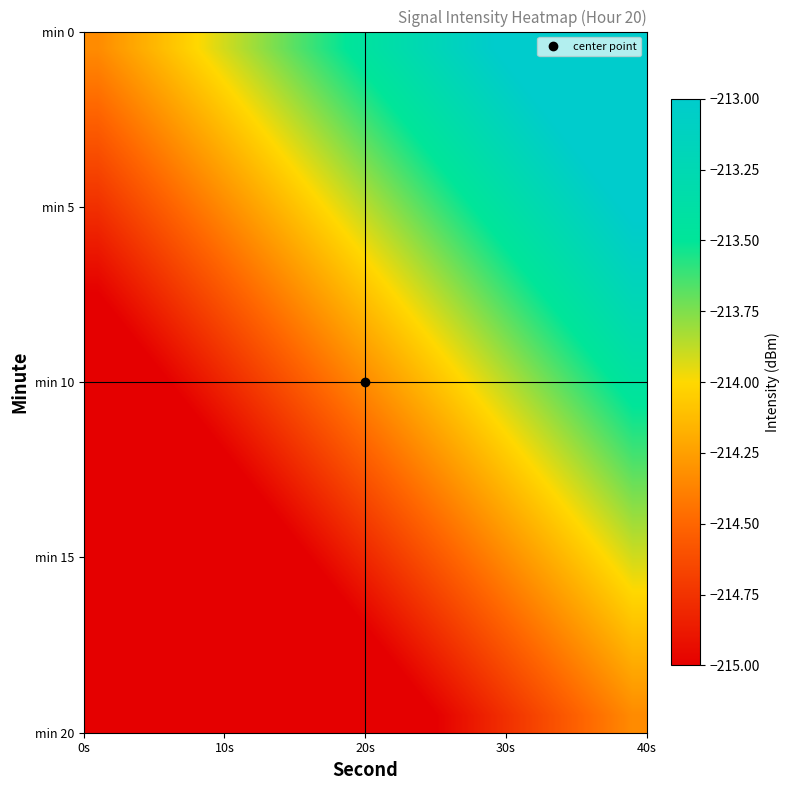

How many distinct data groups are displayed?

20